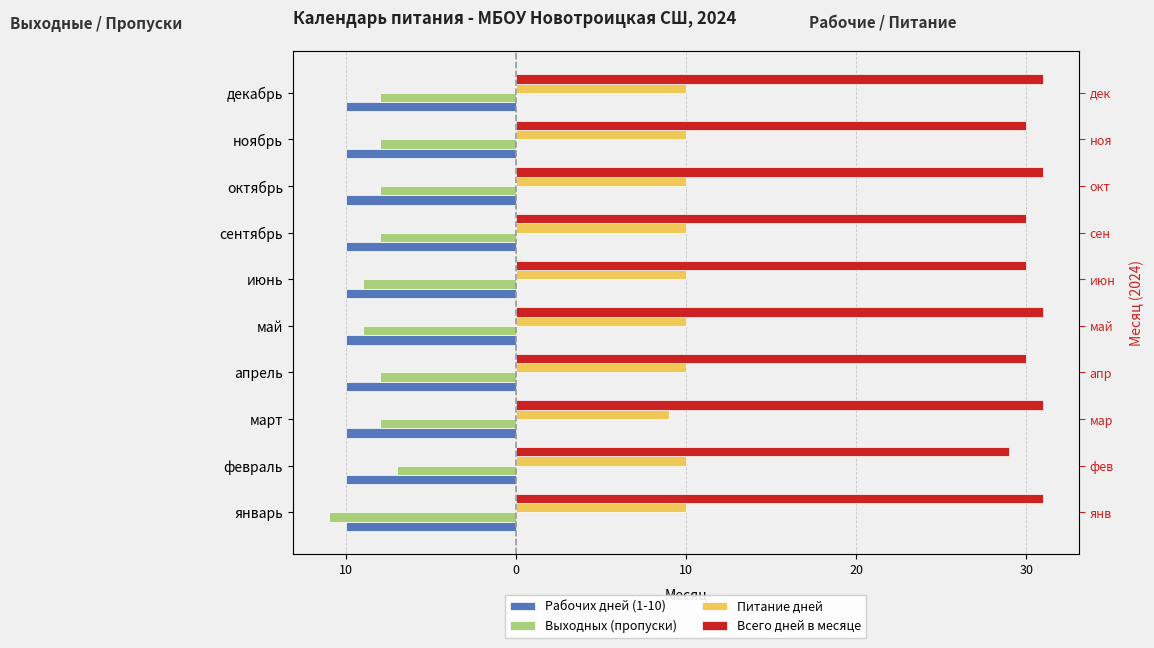

What is the maximum value shown in the chart?

31.0